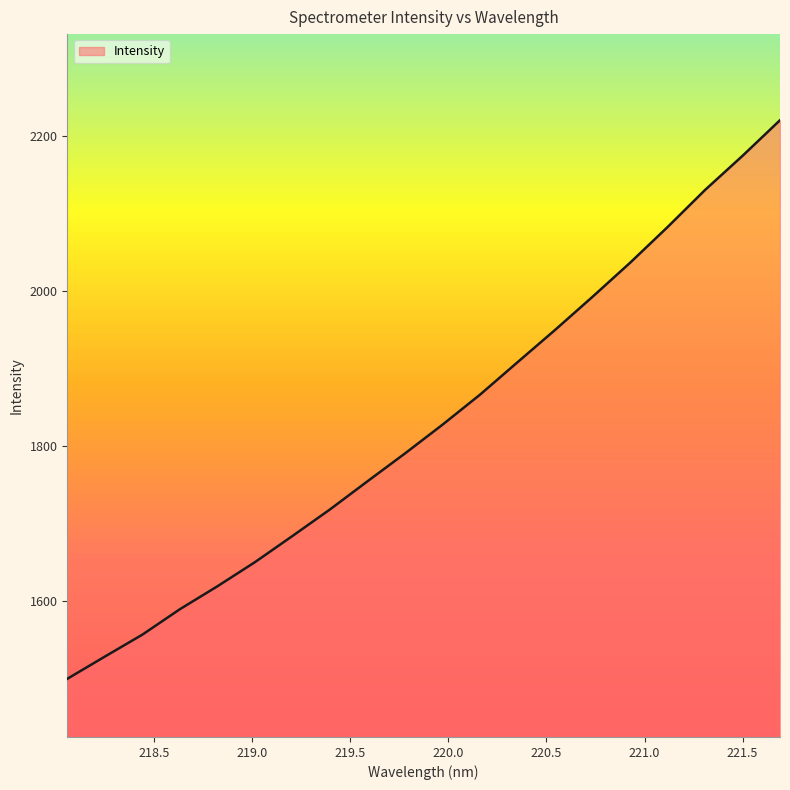

What is the smallest value displayed?

1499.6